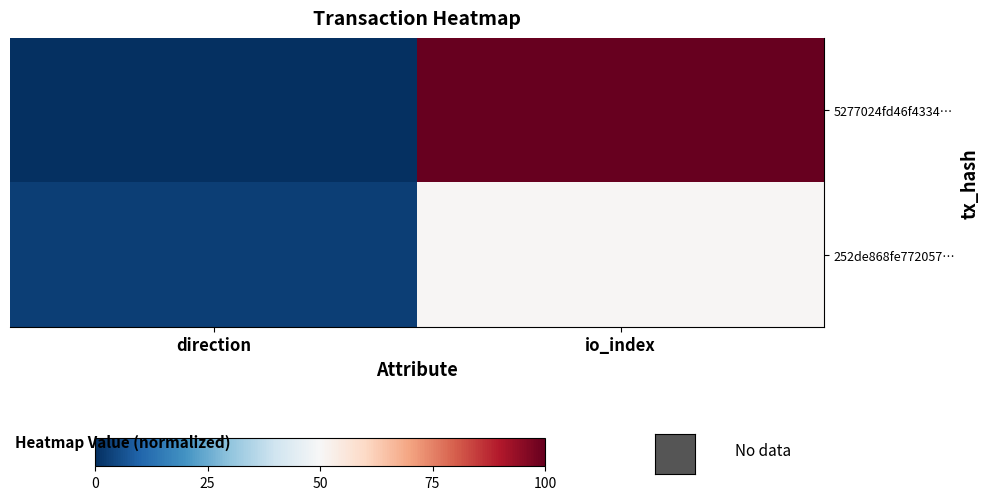

Reading left to right, what are all the values shown in this chart?

5277024fd46f4334…: direction=0.0	io_index=100.0
252de868fe772057…: direction=3.0	io_index=50.7